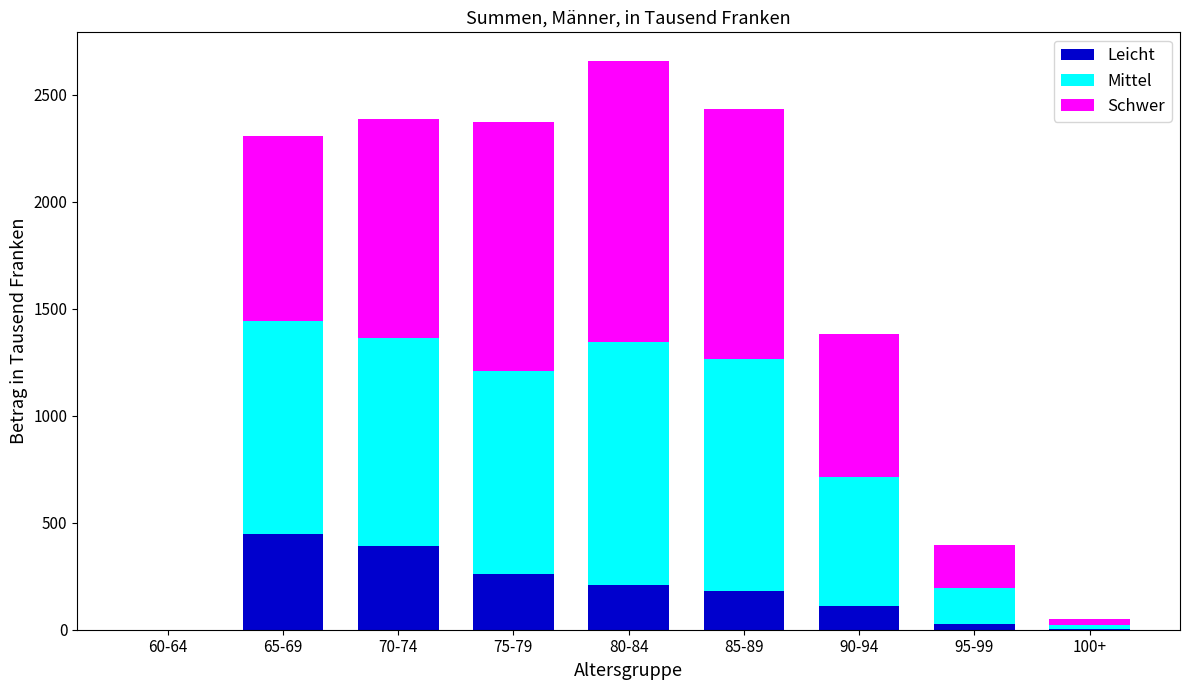

What is the average value of the Leicht series?

181